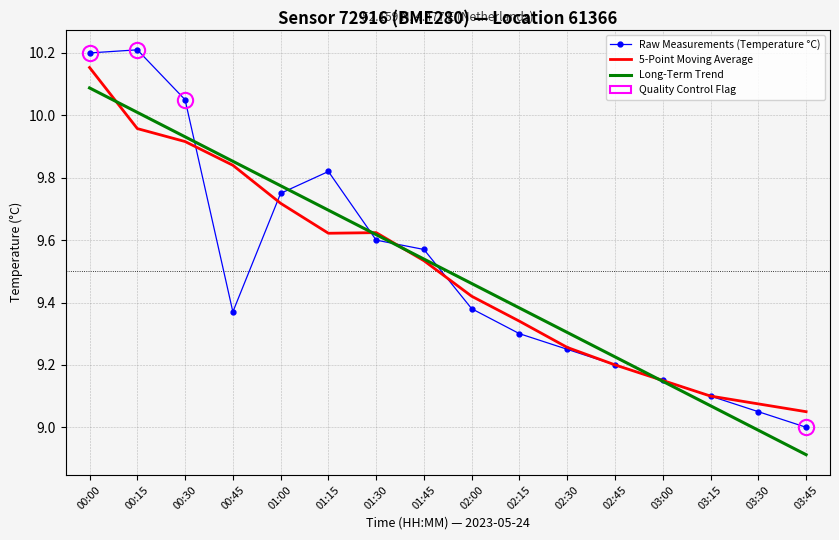

How many values in the Long-Term Trend series are below 9?

2